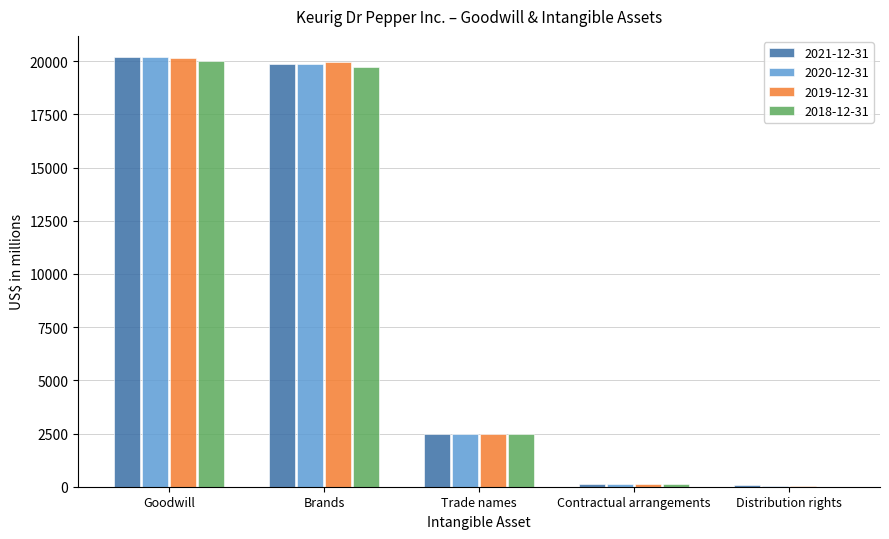

At which label is 2021-12-31 closest to 10133?

Trade names